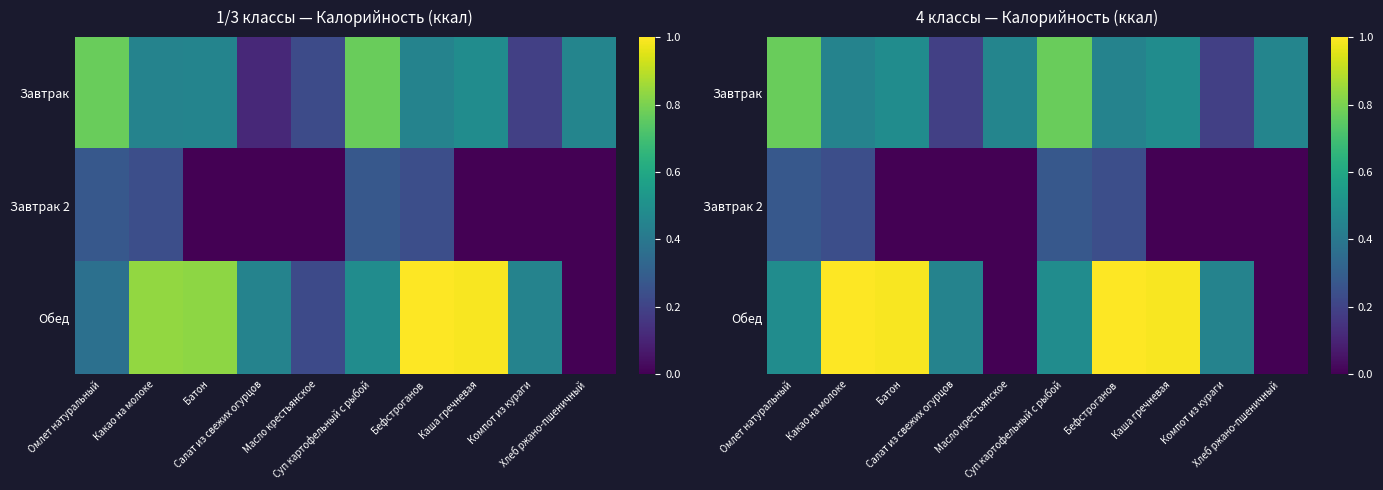

Rank the series at Омлет натуральный from highest to lowest value.

Завтрак, Обед, Завтрак 2